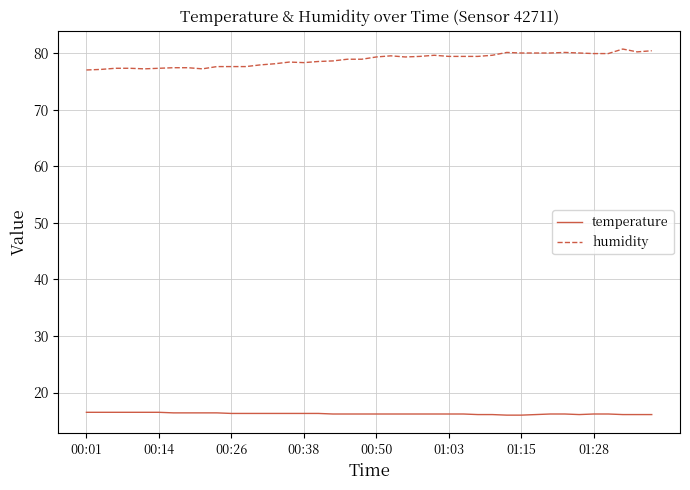

What is the sum of all humidity values?

3151.8